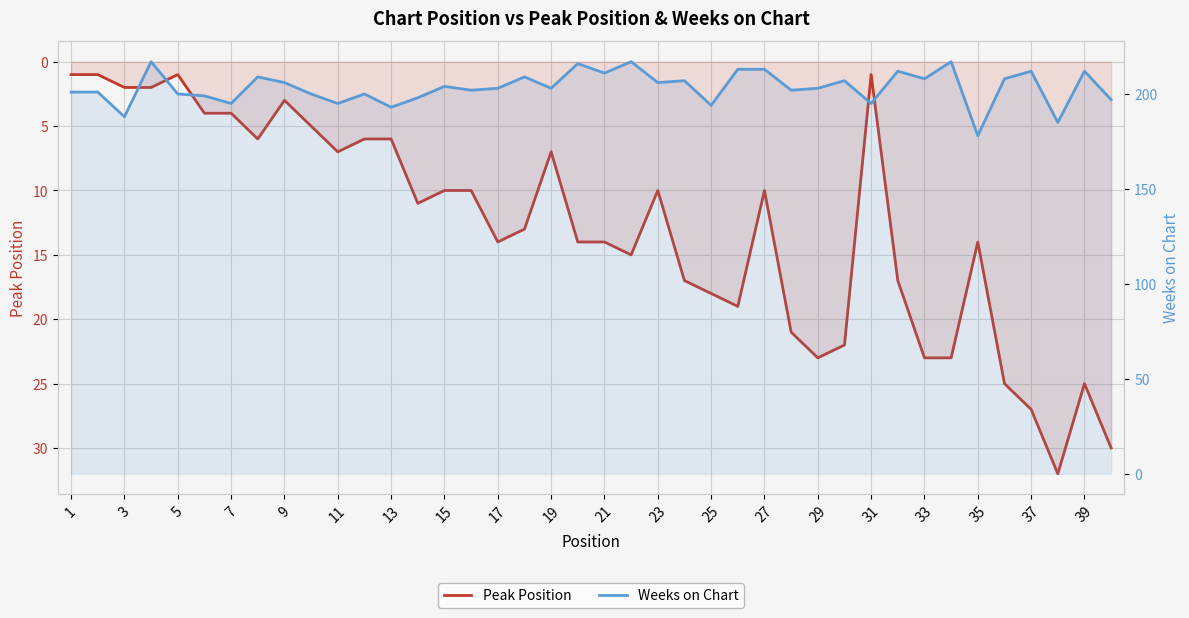

What is the value of the Weeks on Chart point at the 9th from the left?

206